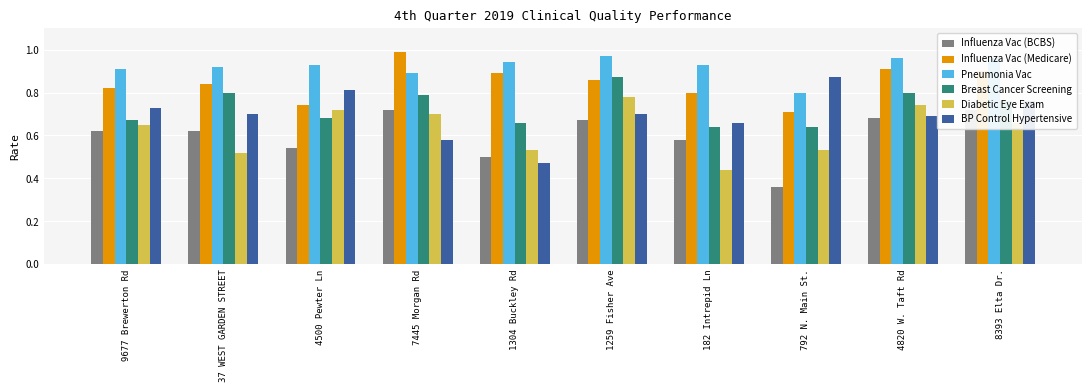

Are the bars grouped side by side (vs. stacked)?

Yes